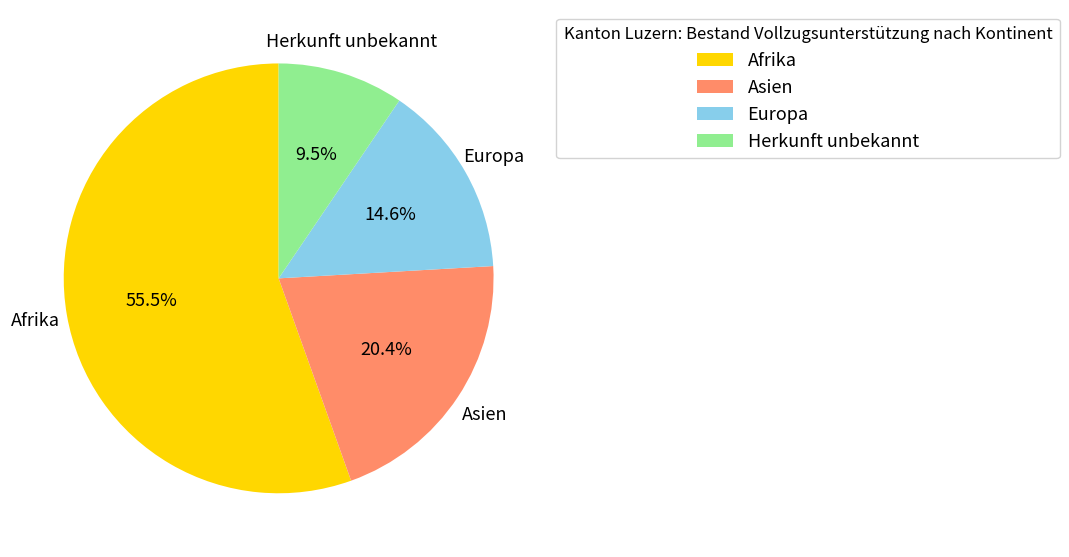

Approximately how many times larger is the value at Herkunft unbekannt compared to Asien?

0.5